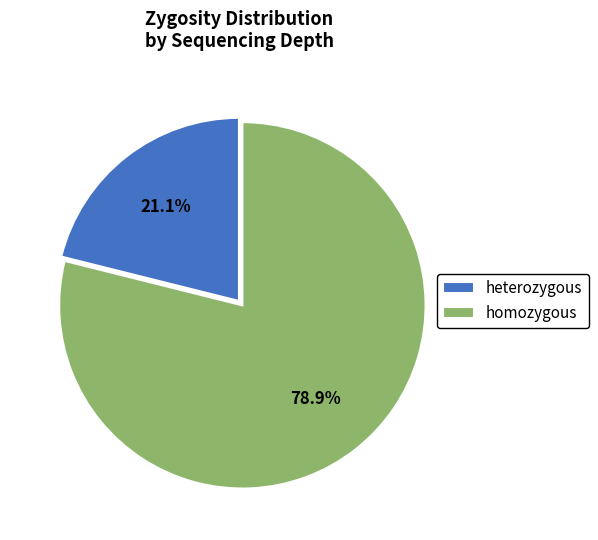

What is the ratio of the value at heterozygous to the value at homozygous?

0.3